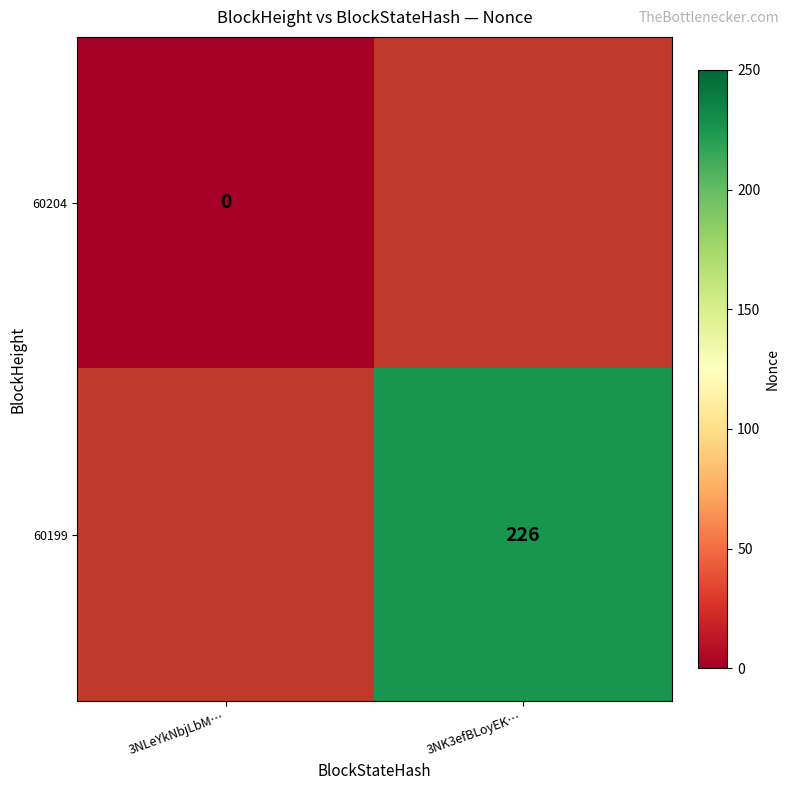

At how many categories does at least one series exceed 22?

1